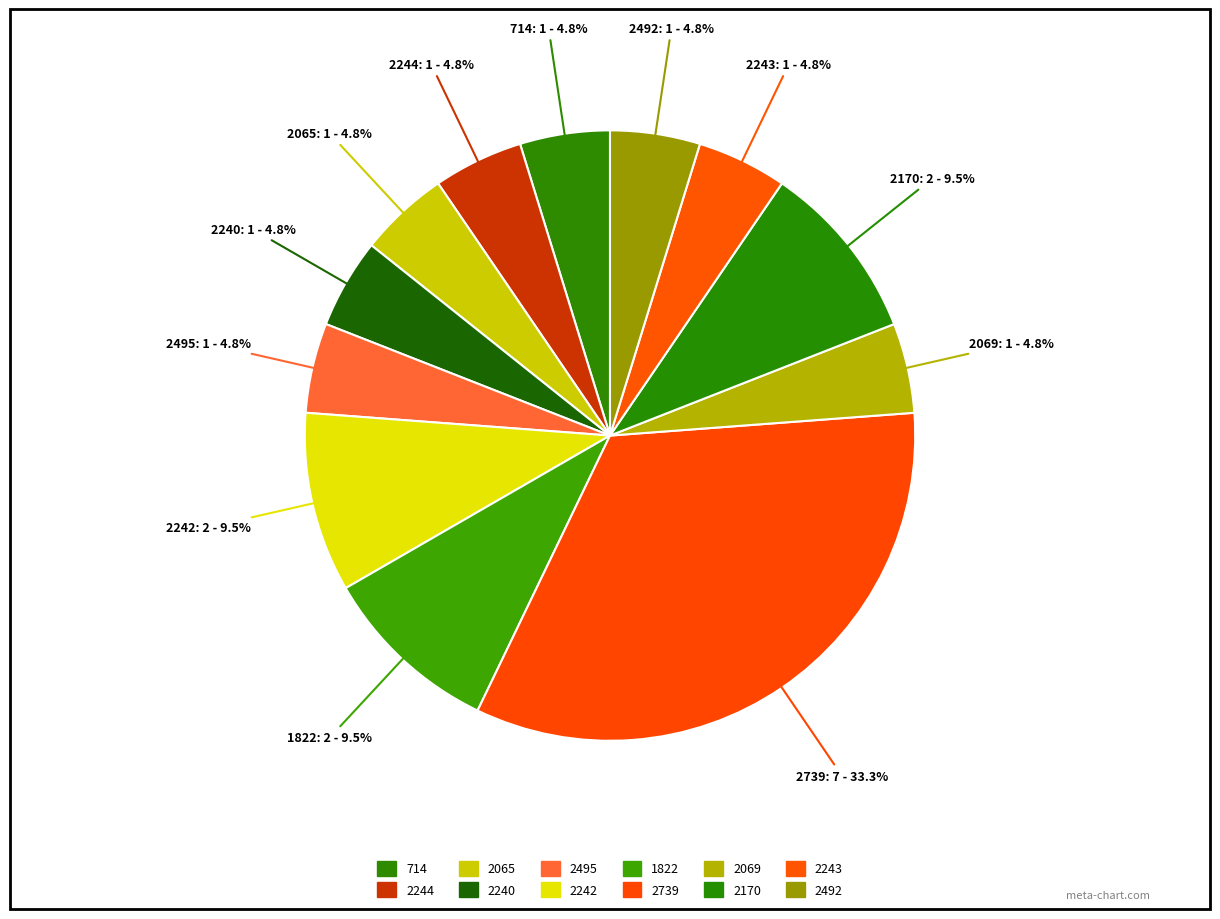

To the nearest percent, what is the average slice percentage?

8%